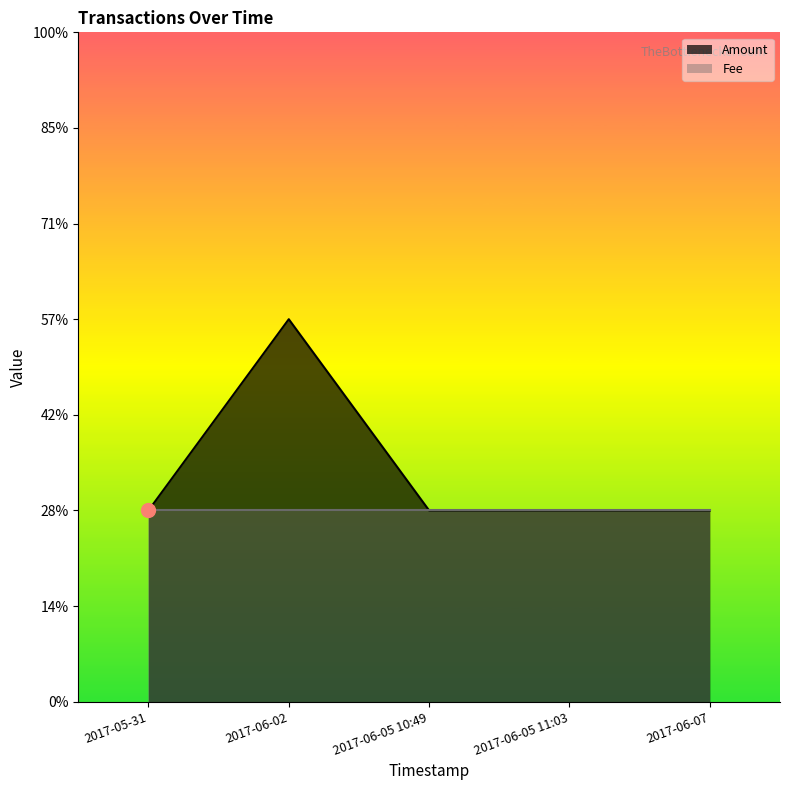

Rank the categories by value from lowest to highest.

2017-05-31, 2017-06-05 10:49, 2017-06-05 11:03, 2017-06-07, 2017-06-02